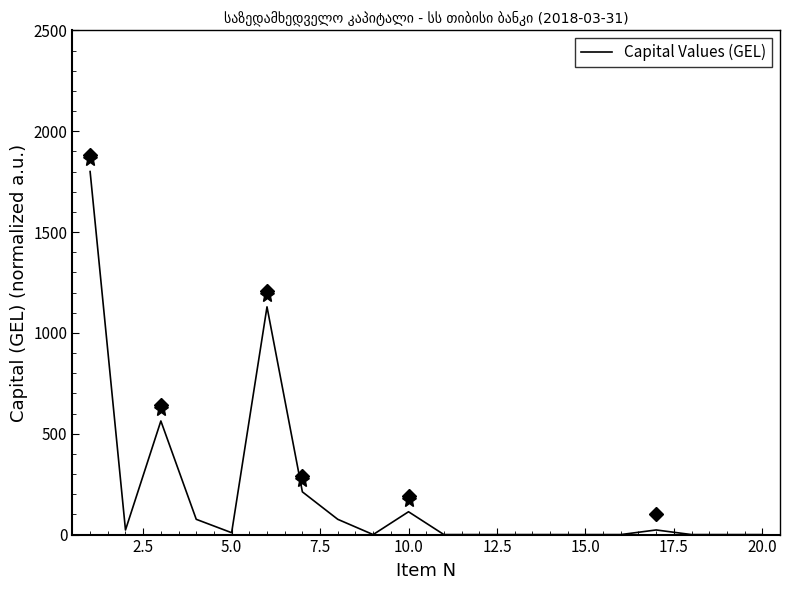

What is the maximum value shown in the chart?

1800.0